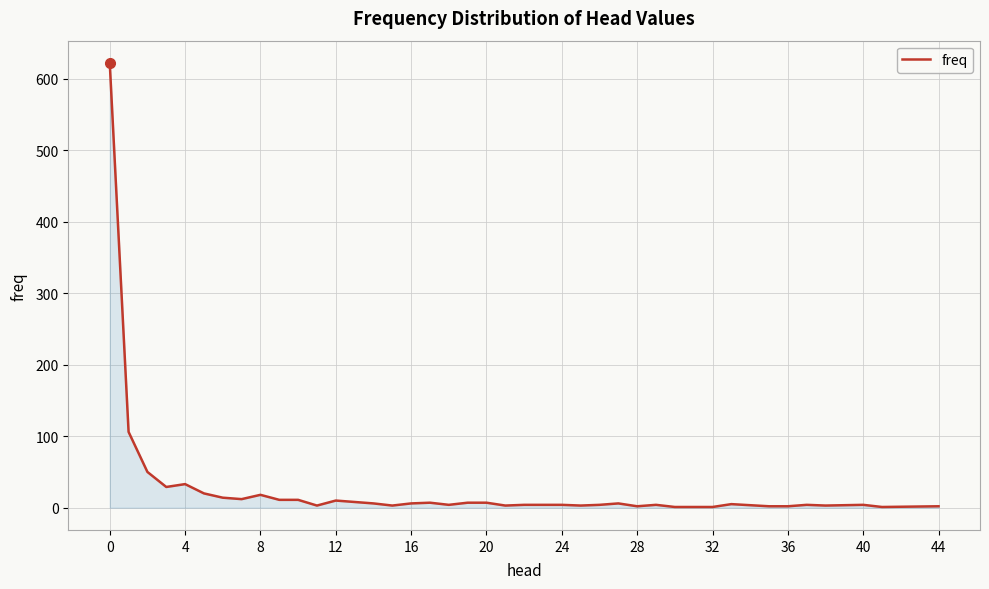

What is the difference between the maximum and minimum values?

621